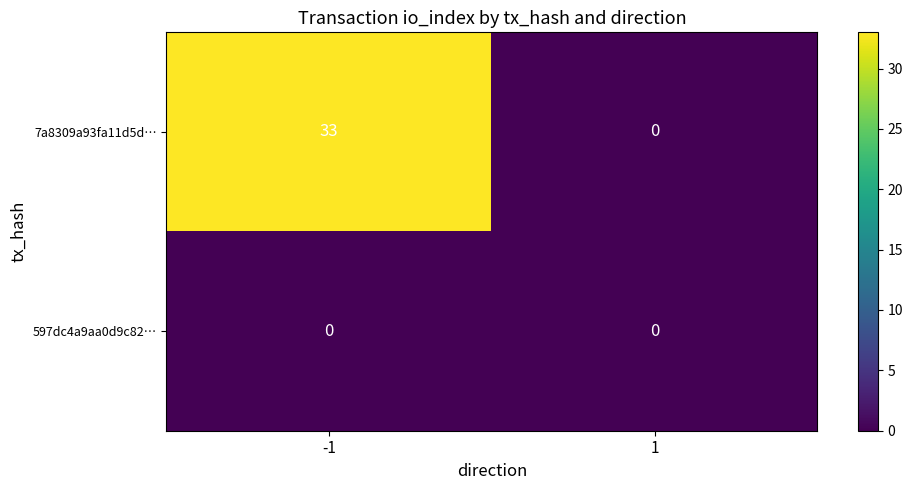

What is the highest value of the 7a8309a93fa11d5d… series?

33